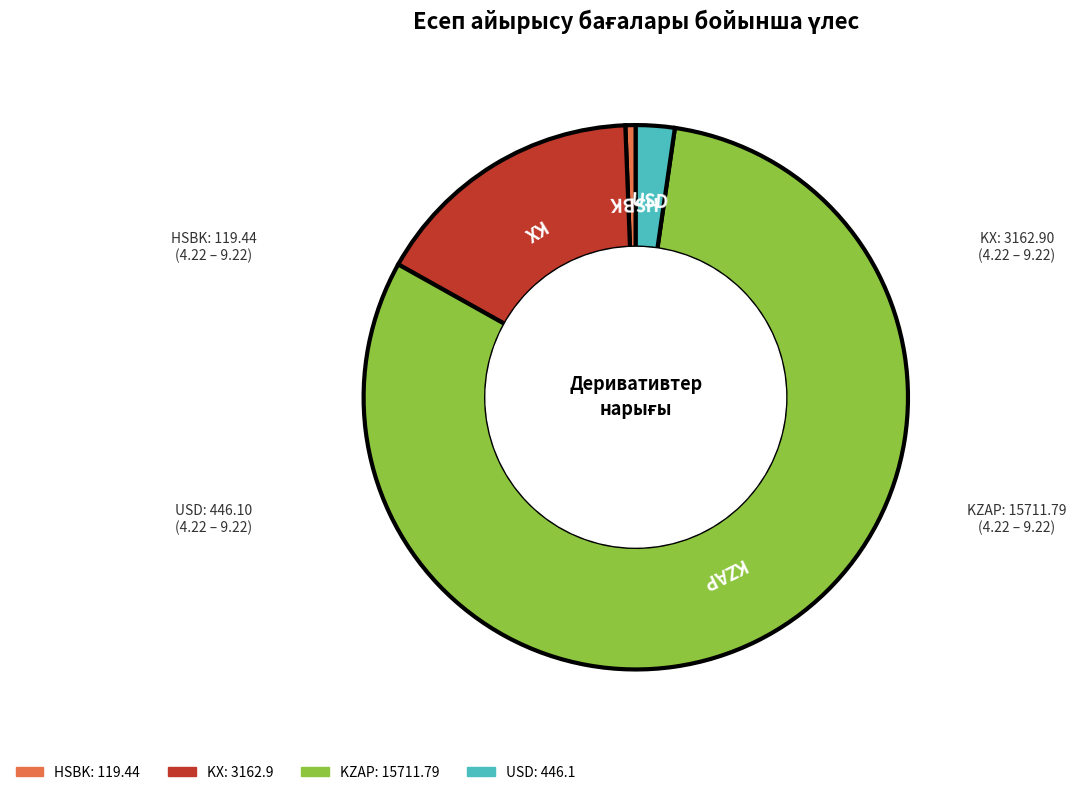

Rank the categories by value from lowest to highest.

HSBK, USD, KX, KZAP